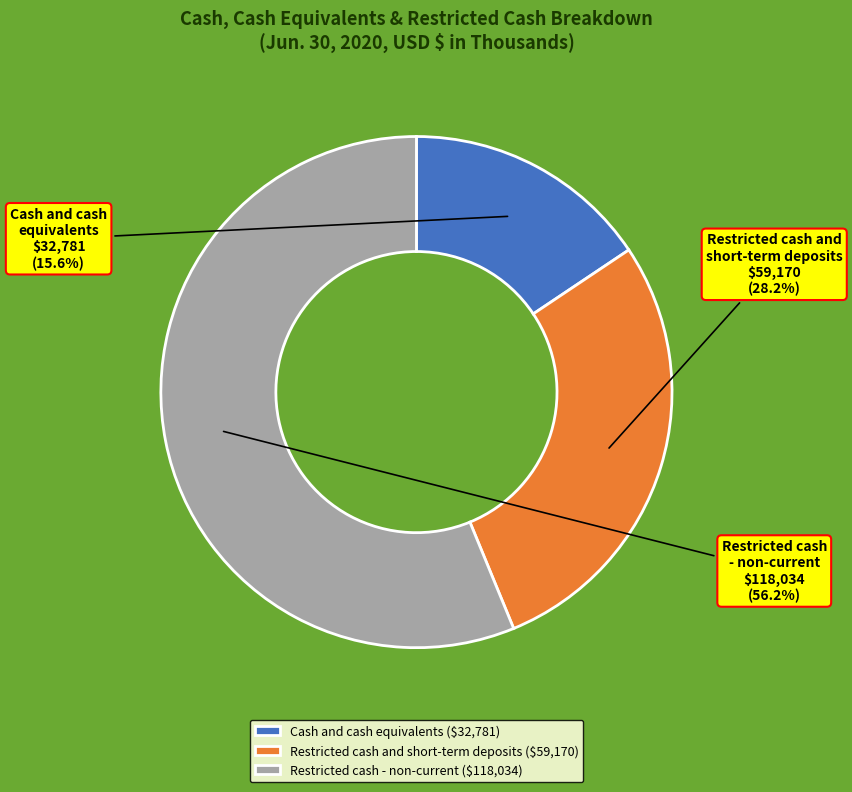

What portion of the pie excludes Cash and cash equivalents?

84.4%